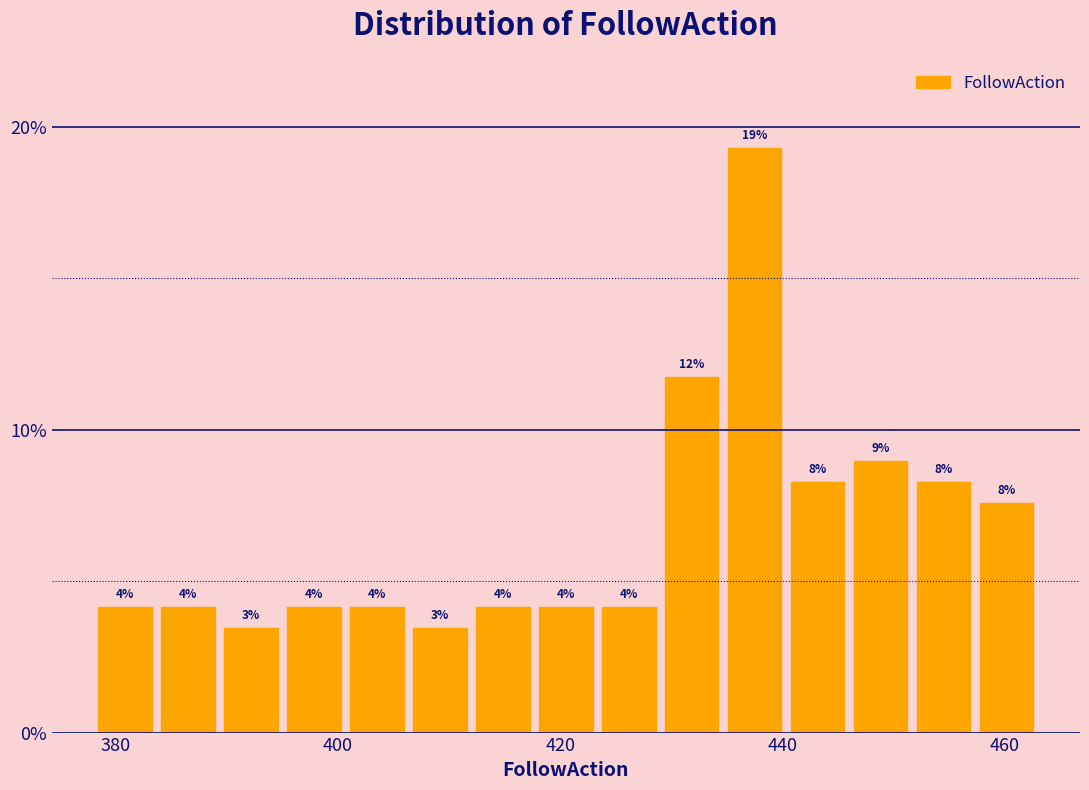

Read against the x-axis, roughly where is the centre of the tallest bar?

438